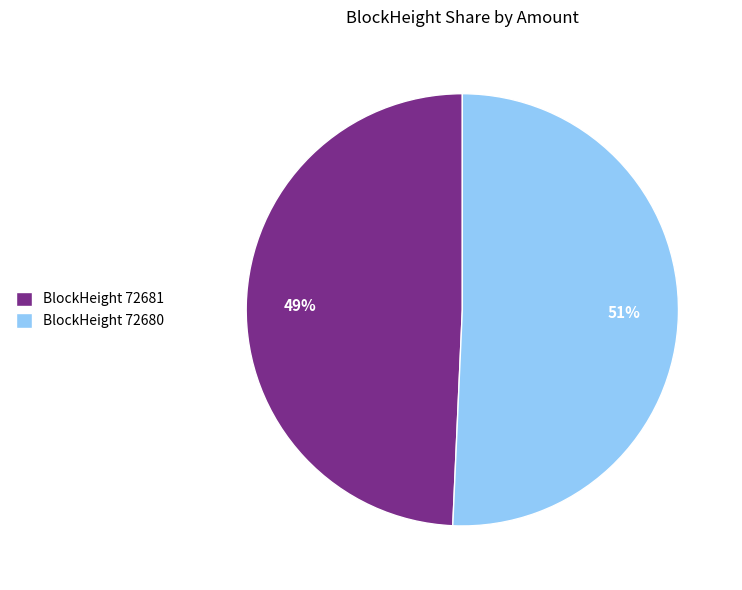

Is it true that BlockHeight 72681 is 38% of the pie?

False